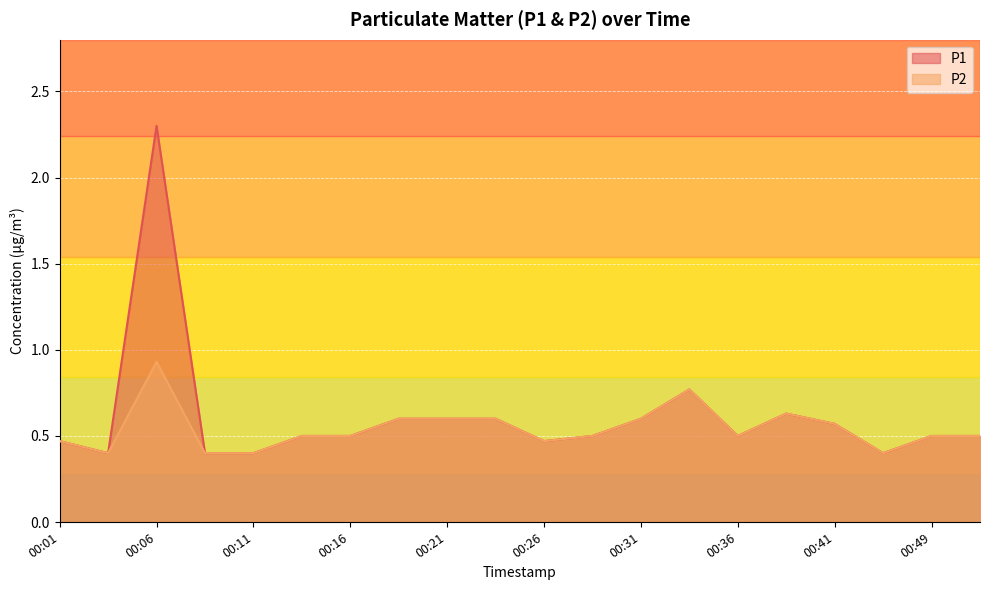

At which category is the sum across all series the highest?

00:06